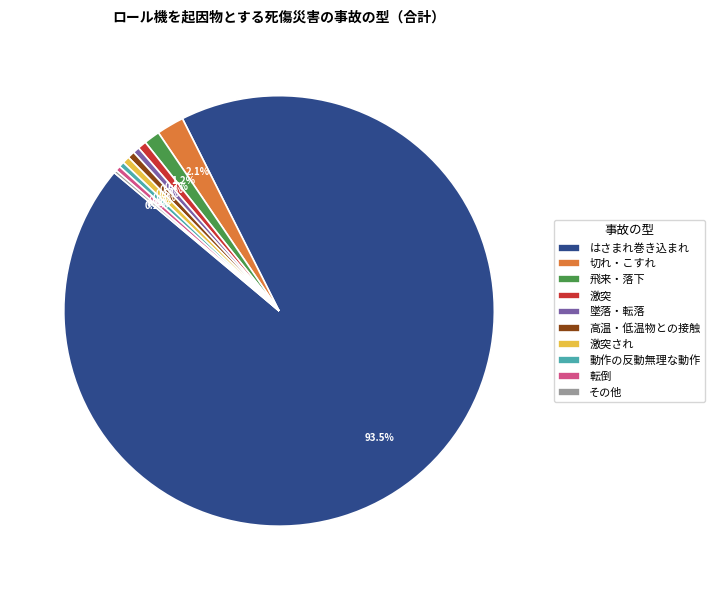

What portion of the pie excludes 高温・低温物との接触?

99.5%